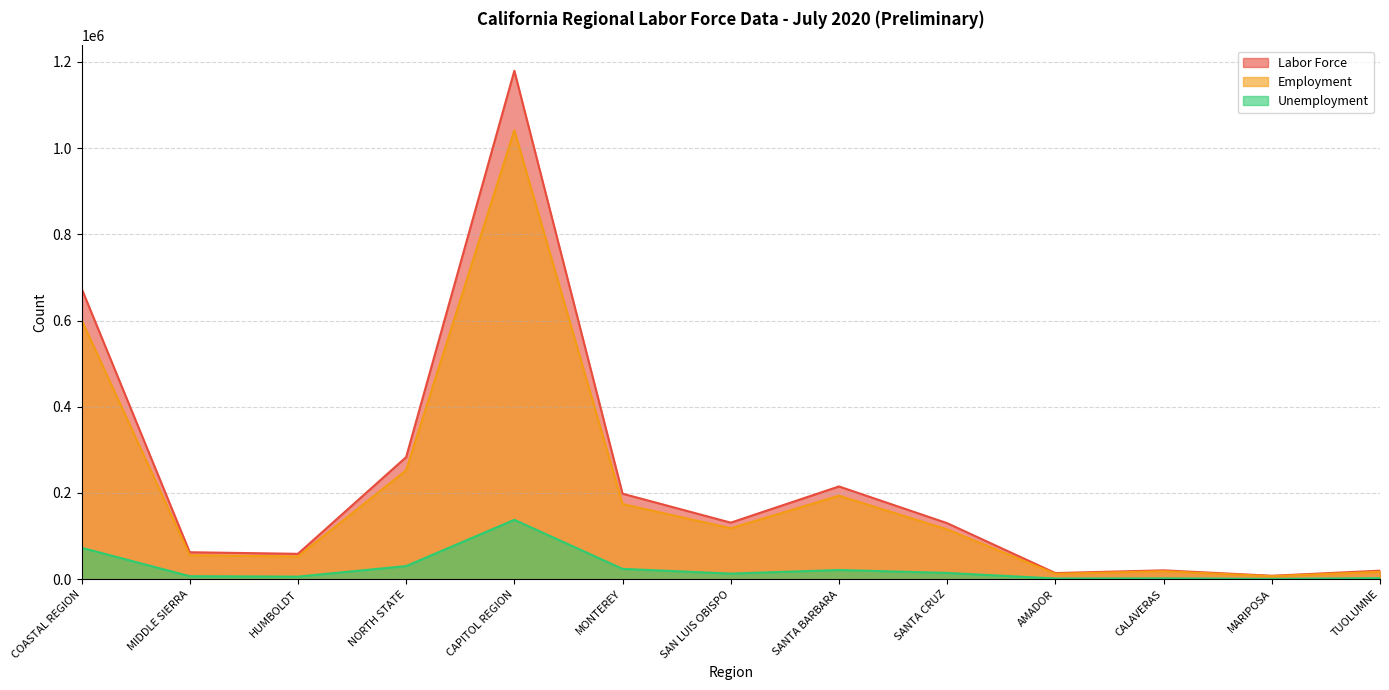

Is it true that Employment equals 1041600 at CAPITOL REGION?

True